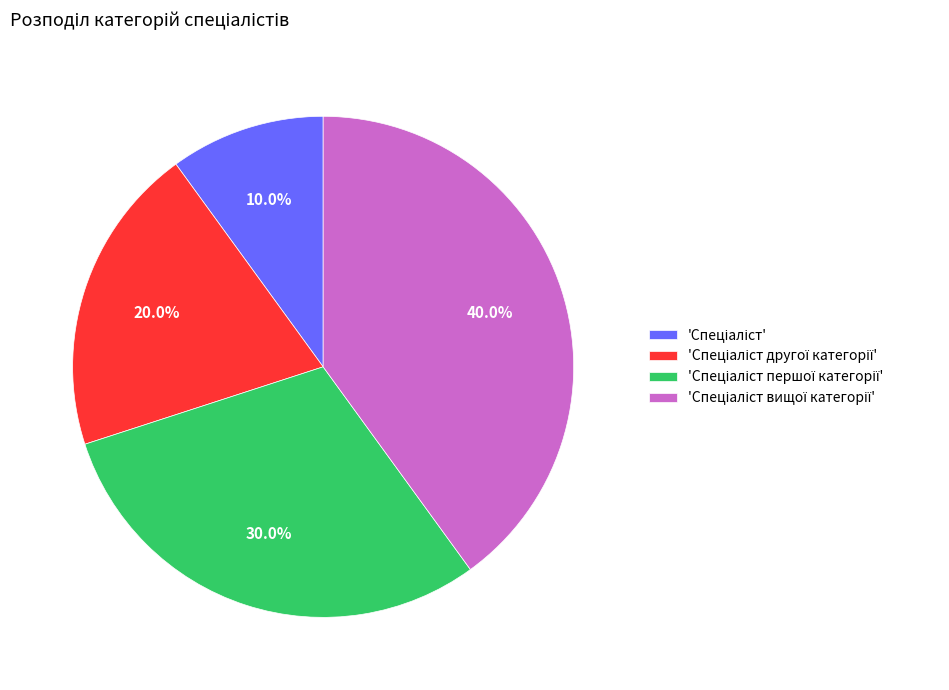

Is there any slice that represents more than half of the pie?

No